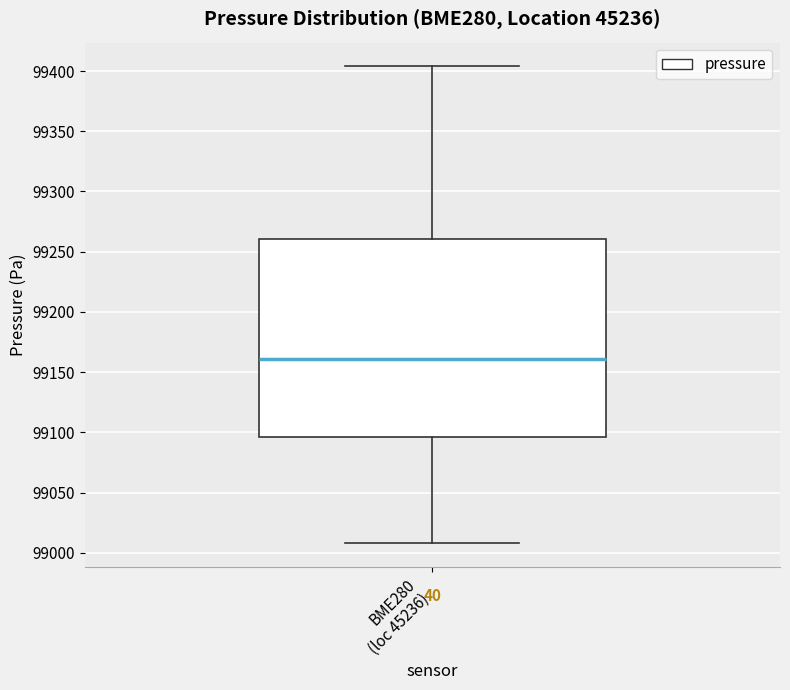

Transcribe this box plot: give where the median line is, the range the box spans, and where the two whiskers end, as read against the y-axis. The values are not printed on the chart, so give them approximately, as read against the axis.

median 99160, box 99095 to 99260, whiskers 99010 to 99405